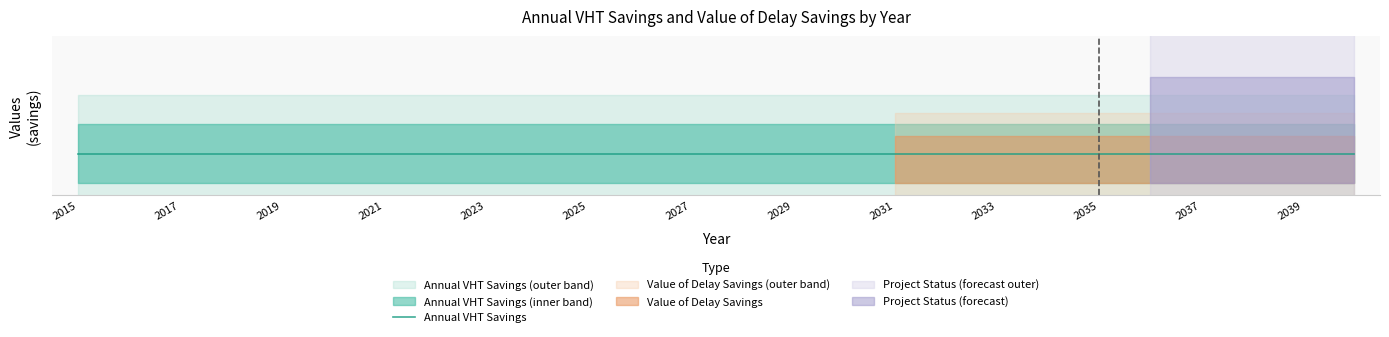

True or false: Value of Delay Savings and Annual VHT Savings cross at least once.

False